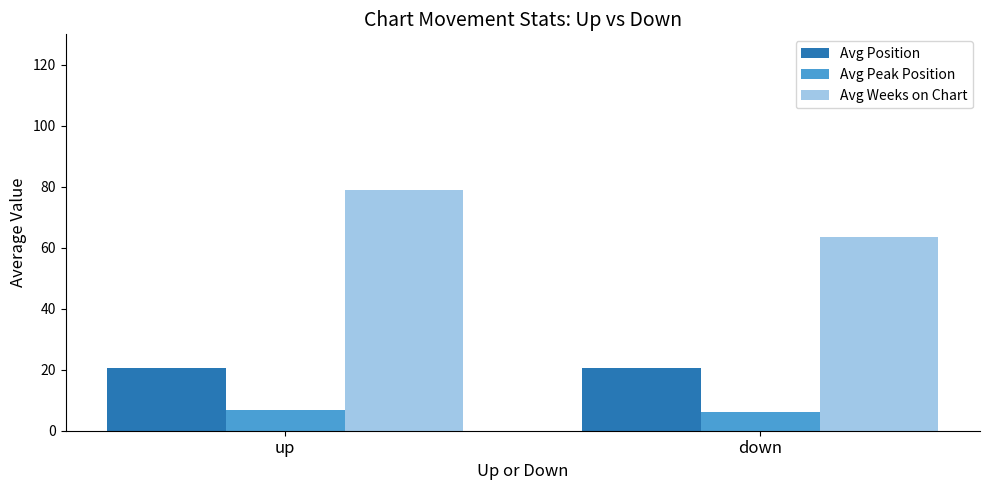

What is the value of the Avg Peak Position bar at the 2nd from the left?

6.3